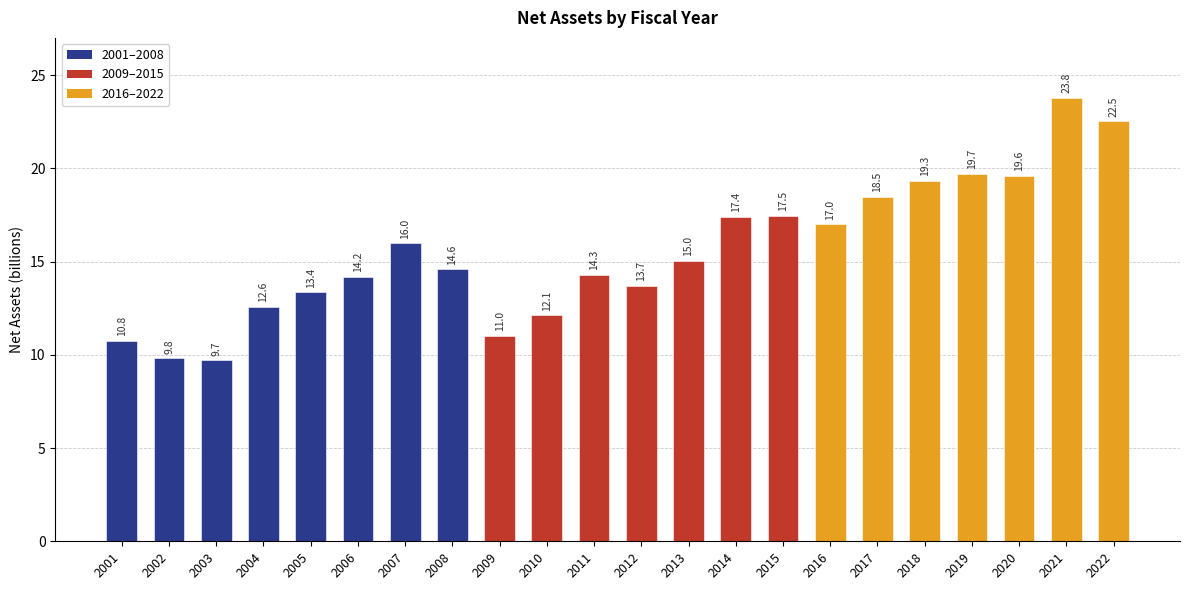

What is the sum of the values at 2006 and 2016?

31.2